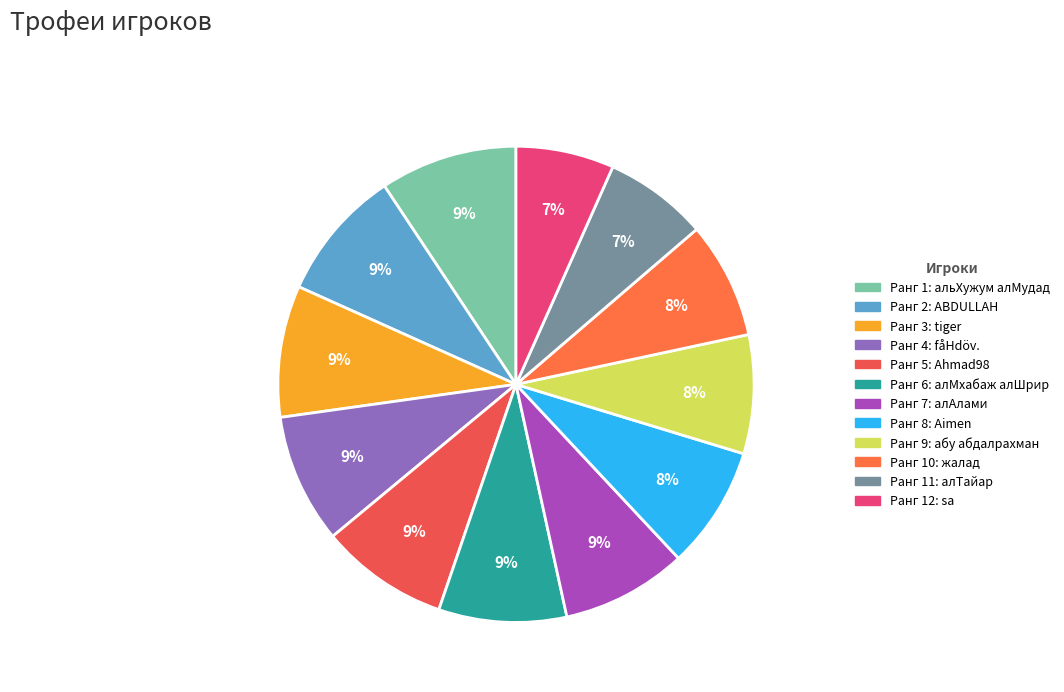

Count the number of slices in the pie.

12